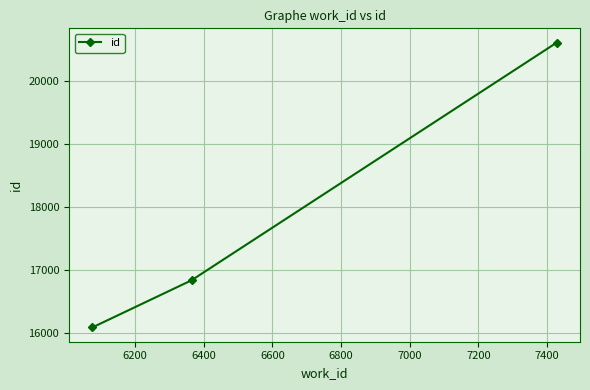

What is the value of the 3rd point from the left?

20619